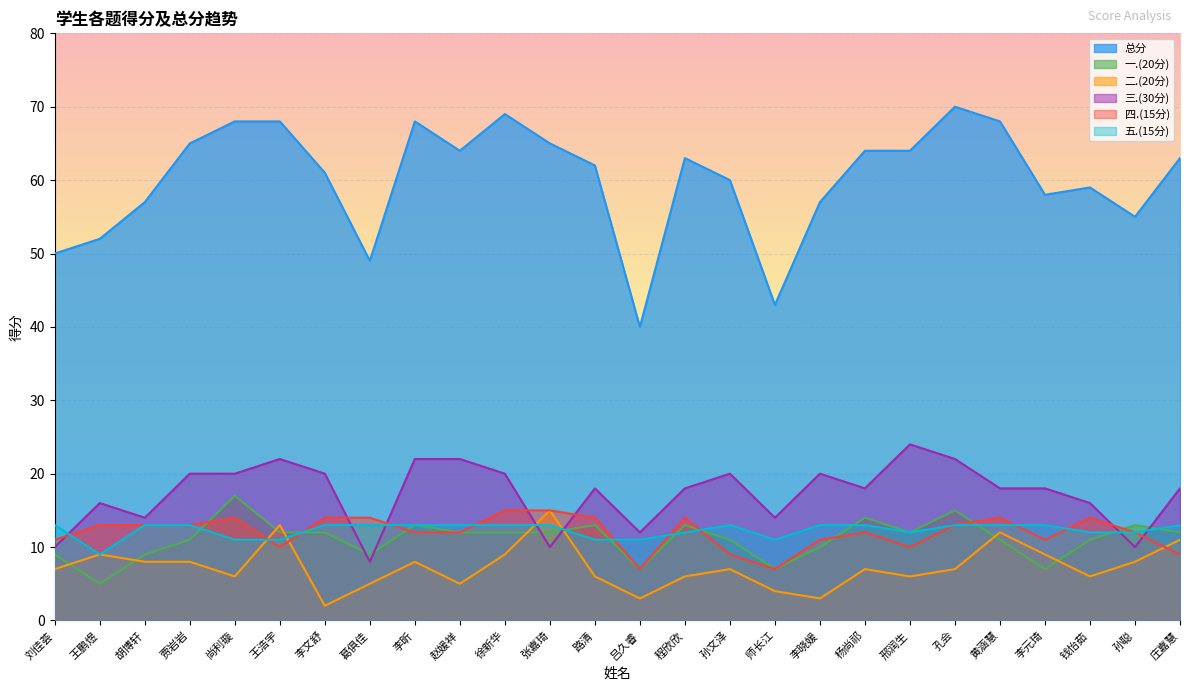

Reading left to right, list all the values displayed in this chart.

总分: 刘佳荟=50	王鹏煜=52	胡博轩=57	贾岩岩=65	尚利璇=68	王浩宇=68	李文舒=61	葛俱佳=49	李昕=68	赵媛祥=64	徐新华=69	张嘉琦=65	路清=62	吕久睿=40	程欣欣=63	孙文泽=60	师长江=43	李晓媛=57	杨尚祁=64	邢润生=64	孔会=70	黄涵慧=68	李元琦=58	钱怡茹=59	孙聪=55	庄嘉慧=63
一.(20分): 刘佳荟=9	王鹏煜=5	胡博轩=9	贾岩岩=11	尚利璇=17	王浩宇=12	李文舒=12	葛俱佳=9	李昕=13	赵媛祥=12	徐新华=12	张嘉琦=12	路清=13	吕久睿=7	程欣欣=13	孙文泽=11	师长江=7	李晓媛=10	杨尚祁=14	邢润生=12	孔会=15	黄涵慧=11	李元琦=7	钱怡茹=11	孙聪=13	庄嘉慧=12
二.(20分): 刘佳荟=7	王鹏煜=9	胡博轩=8	贾岩岩=8	尚利璇=6	王浩宇=13	李文舒=2	葛俱佳=5	李昕=8	赵媛祥=5	徐新华=9	张嘉琦=15	路清=6	吕久睿=3	程欣欣=6	孙文泽=7	师长江=4	李晓媛=3	杨尚祁=7	邢润生=6	孔会=7	黄涵慧=12	李元琦=9	钱怡茹=6	孙聪=8	庄嘉慧=11
三.(30分): 刘佳荟=10	王鹏煜=16	胡博轩=14	贾岩岩=20	尚利璇=20	王浩宇=22	李文舒=20	葛俱佳=8	李昕=22	赵媛祥=22	徐新华=20	张嘉琦=10	路清=18	吕久睿=12	程欣欣=18	孙文泽=20	师长江=14	李晓媛=20	杨尚祁=18	邢润生=24	孔会=22	黄涵慧=18	李元琦=18	钱怡茹=16	孙聪=10	庄嘉慧=18
四.(15分): 刘佳荟=11	王鹏煜=13	胡博轩=13	贾岩岩=13	尚利璇=14	王浩宇=10	李文舒=14	葛俱佳=14	李昕=12	赵媛祥=12	徐新华=15	张嘉琦=15	路清=14	吕久睿=7	程欣欣=14	孙文泽=9	师长江=7	李晓媛=11	杨尚祁=12	邢润生=10	孔会=13	黄涵慧=14	李元琦=11	钱怡茹=14	孙聪=12	庄嘉慧=9
五.(15分): 刘佳荟=13	王鹏煜=9	胡博轩=13	贾岩岩=13	尚利璇=11	王浩宇=11	李文舒=13	葛俱佳=13	李昕=13	赵媛祥=13	徐新华=13	张嘉琦=13	路清=11	吕久睿=11	程欣欣=12	孙文泽=13	师长江=11	李晓媛=13	杨尚祁=13	邢润生=12	孔会=13	黄涵慧=13	李元琦=13	钱怡茹=12	孙聪=12	庄嘉慧=13